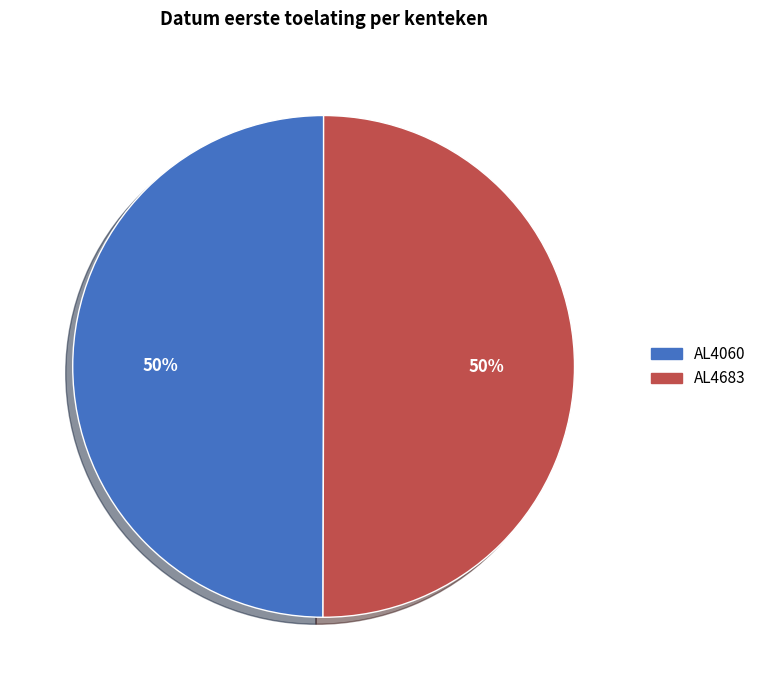

The AL4060 slice represents 50% of the pie. True or false?

True